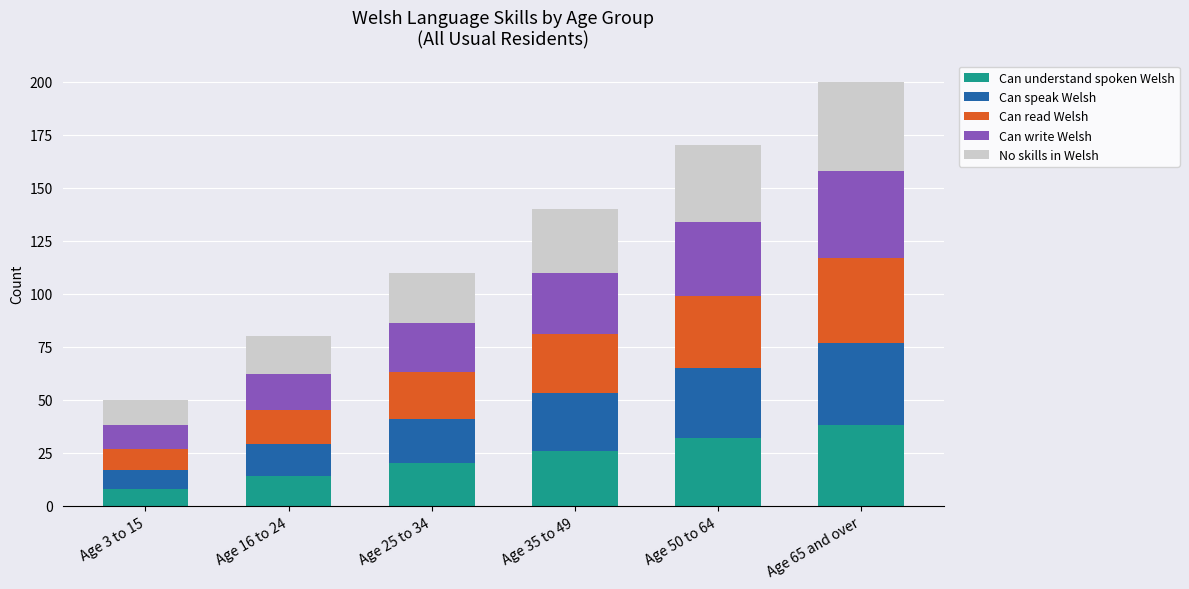

What is the total value across all series at Age 65 and over?

200